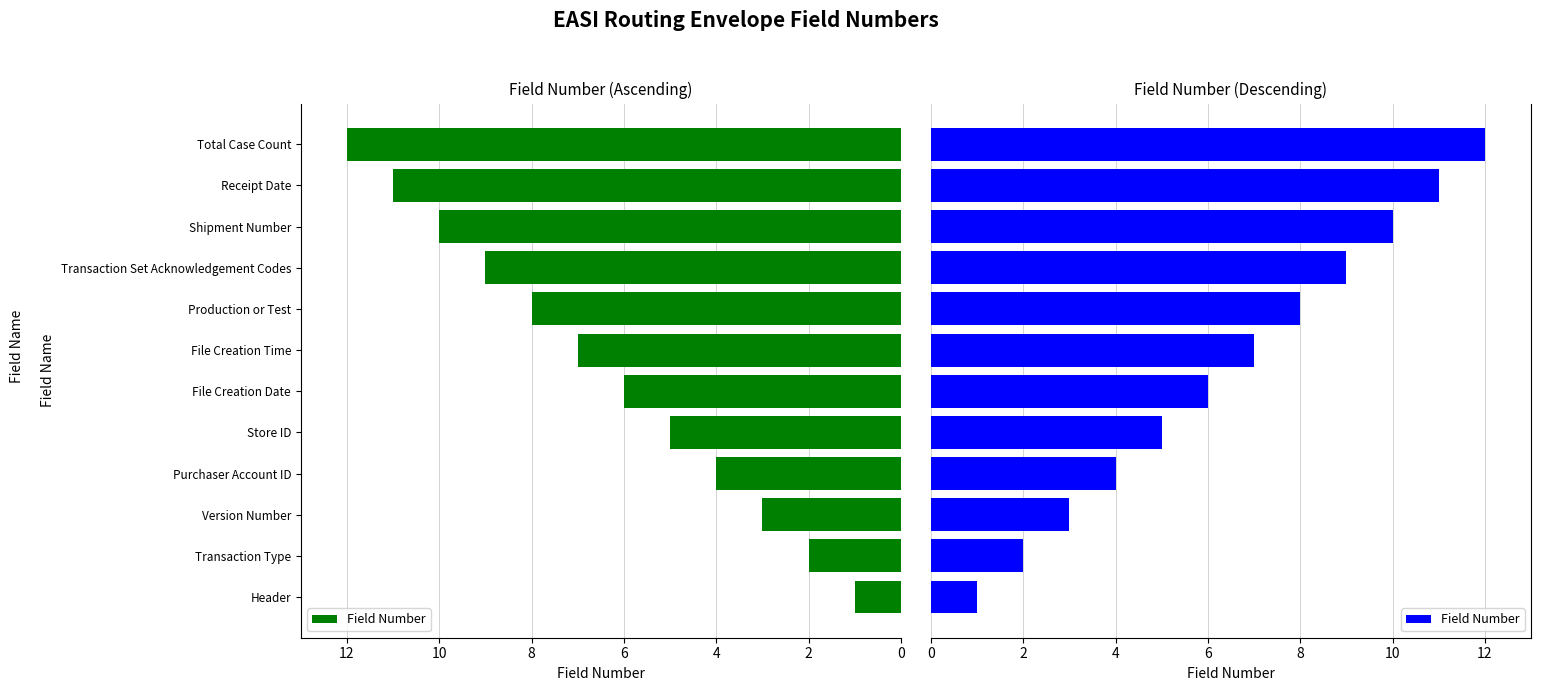

Which has a higher value, Version Number or Shipment Number?

Shipment Number